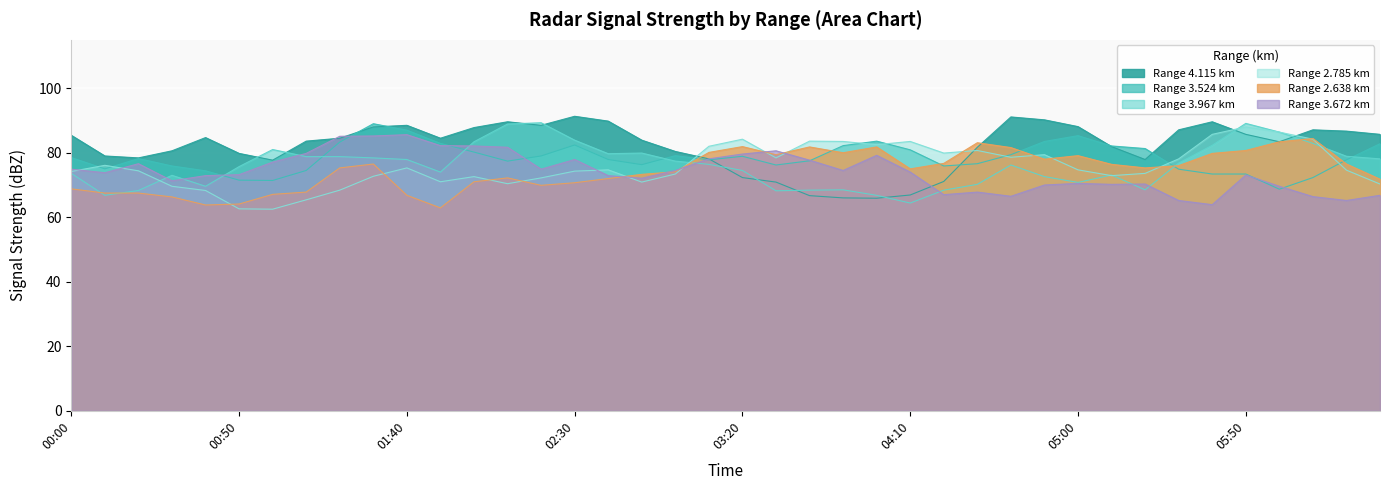

How many interior local peaks does the 4.115 series have?

7